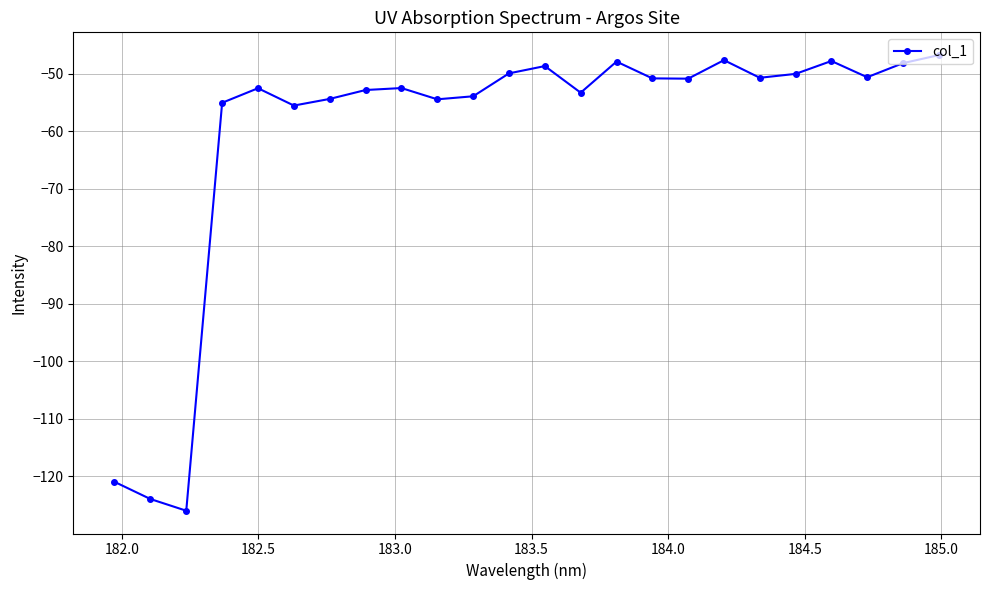

What is the value of the 21st point from the left?

-47.7